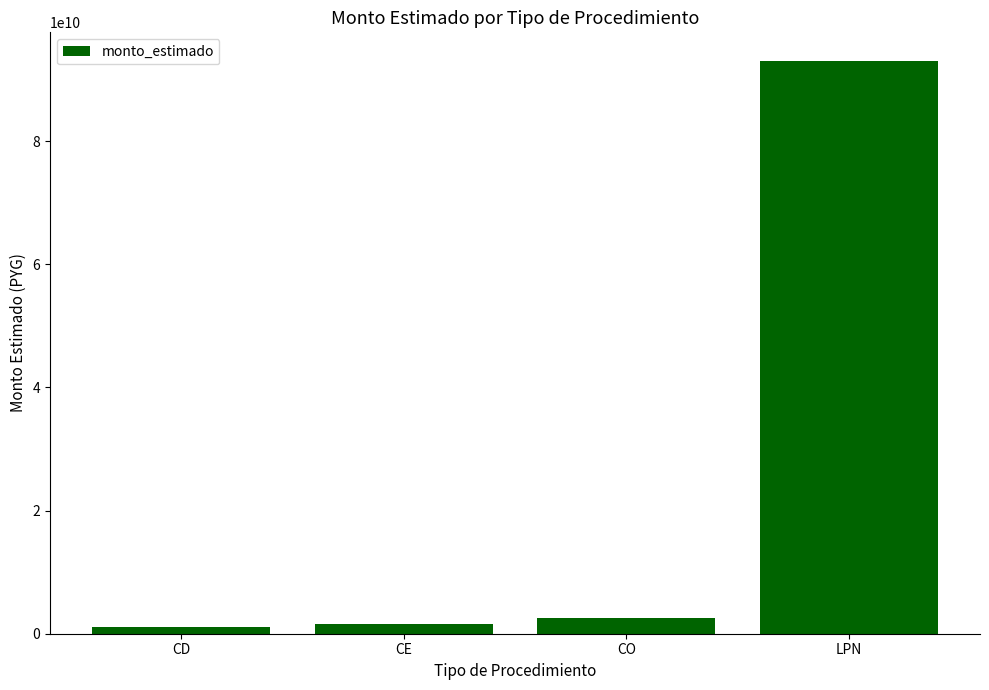

What is the change in value from CE to CO?

+940405500